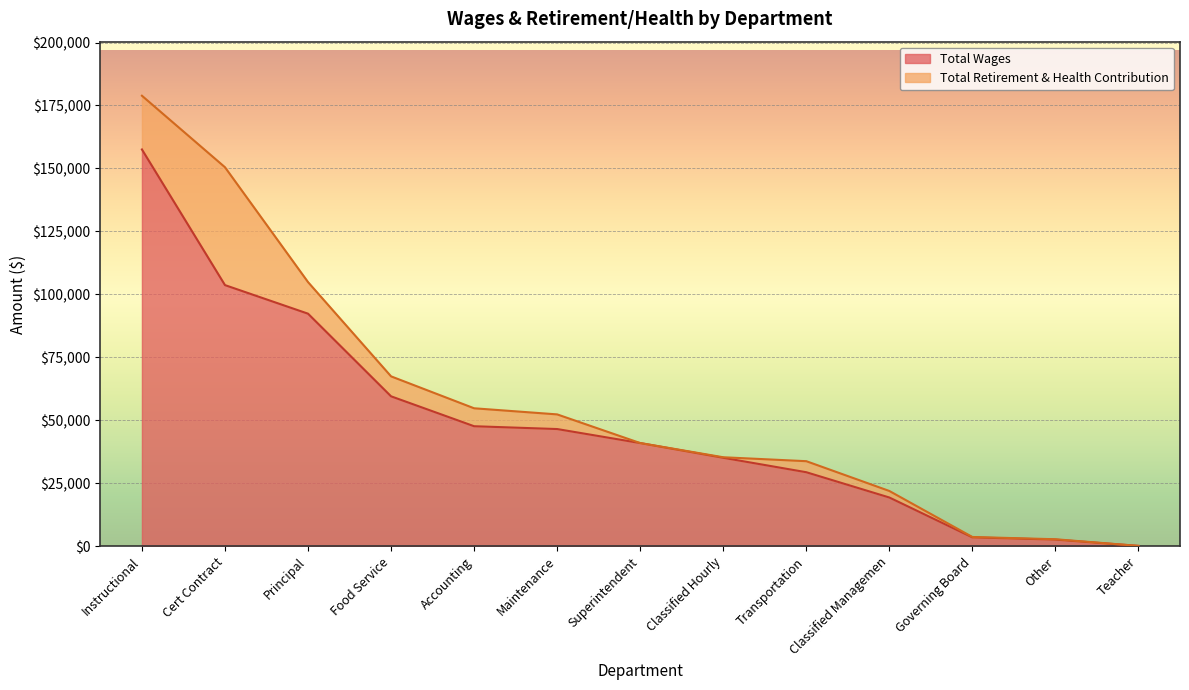

Reading left to right, transcribe all the data shown in this chart.

Instructional=157551	Cert Contract=103701	Principal=92360	Food Service=59553	Accounting=47681	Maintenance=46561	Superintendent=41000	Classified Hourly=35152	Transportation=29421	Classified Managemen=19386	Governing Board=3560	Other=2664	Teacher=178